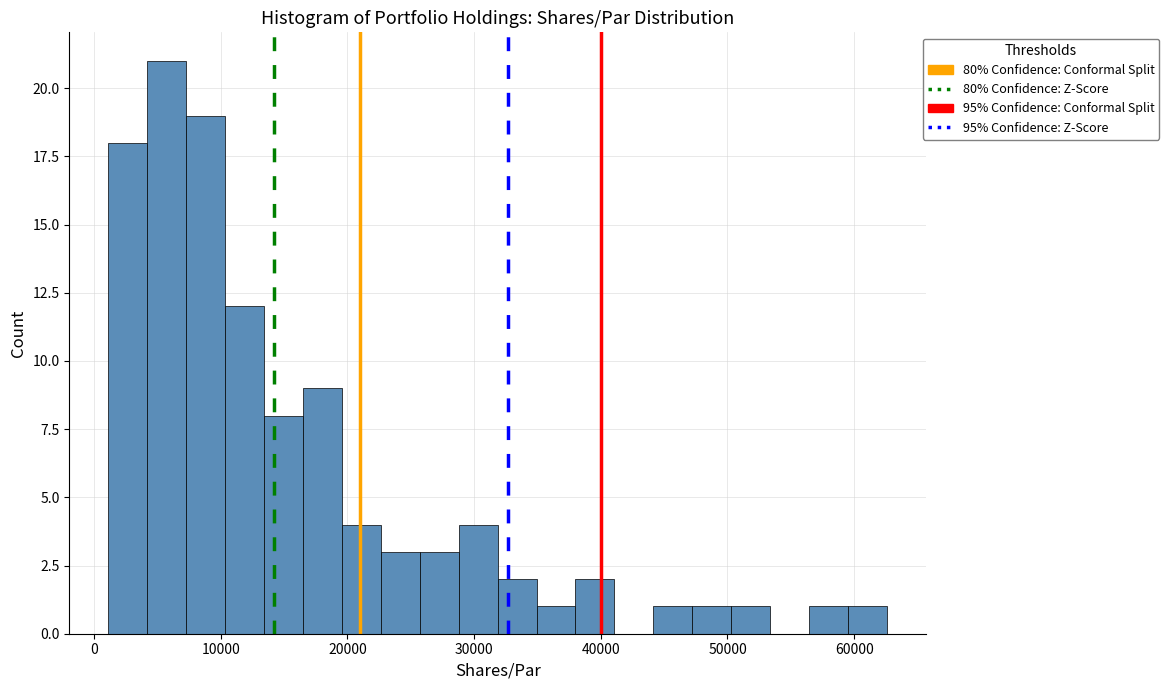

Read against the x-axis, roughly where is the centre of the tallest bar?

6000